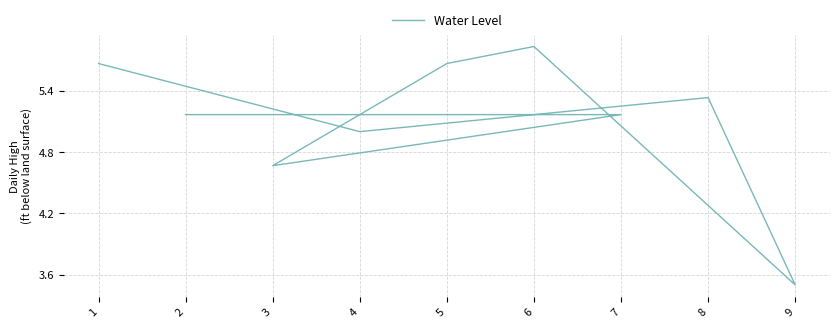

What is the difference between the values at 9 and 2?

1.7